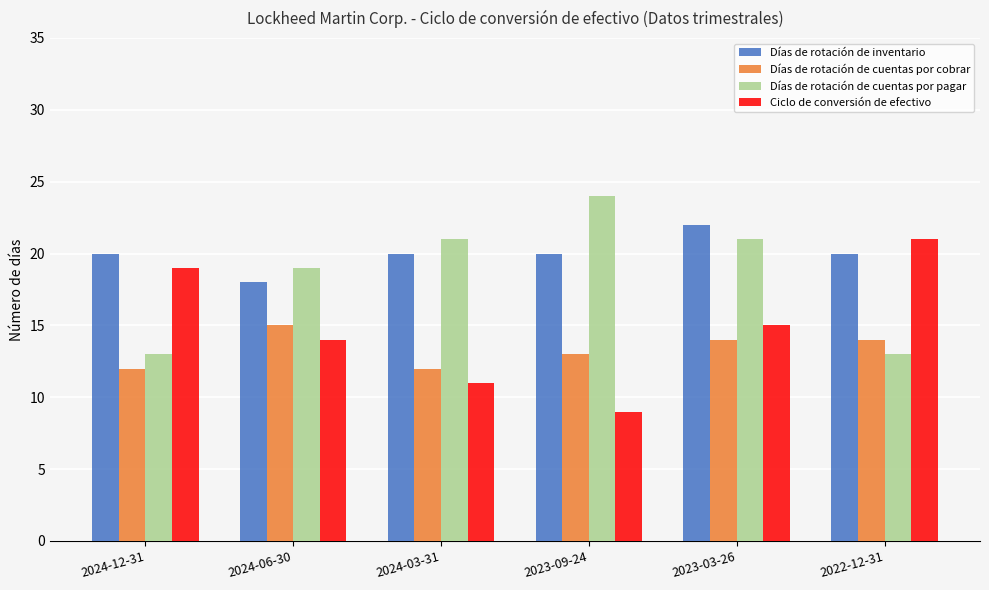

Which series has the largest range (max minus min)?

Ciclo de conversión de efectivo